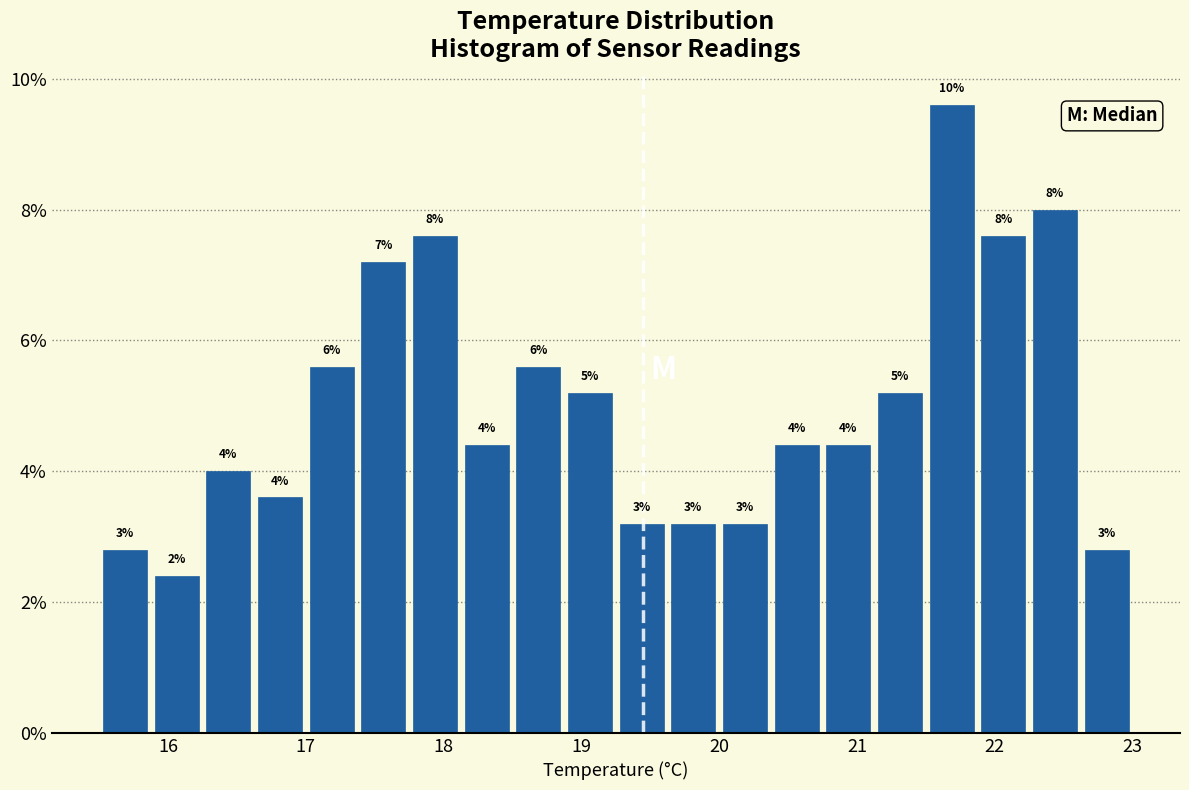

Around what value on the x-axis is the tallest bar? Give the approximate position of its centre, as read against the axis.

21.7